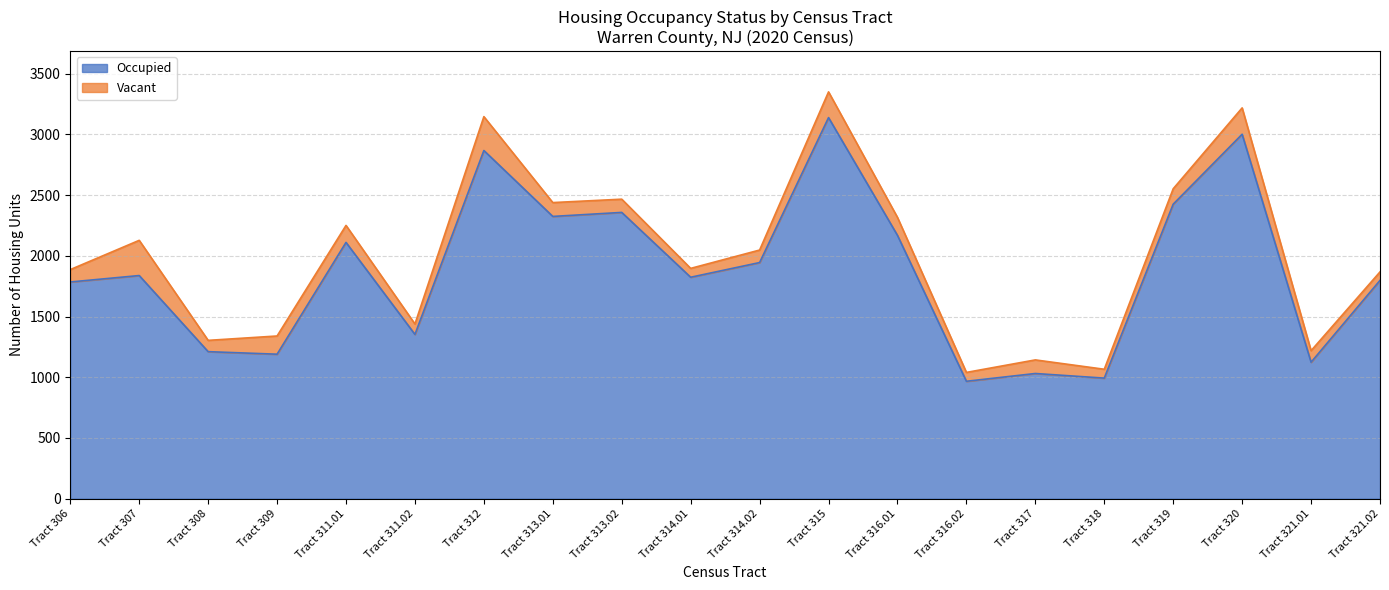

What is the label of the 17th point from the right?

Tract 309